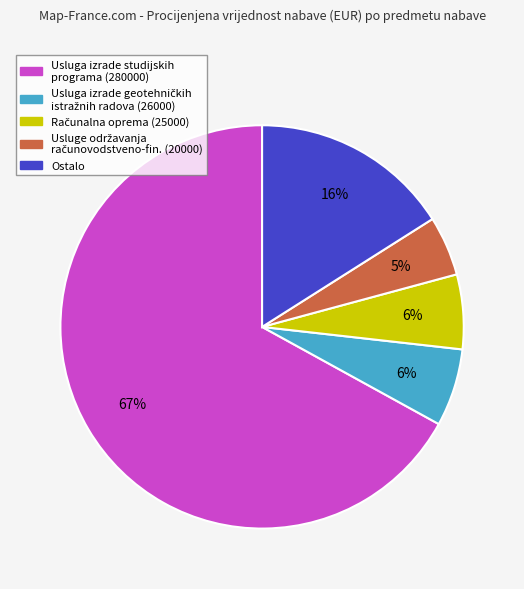

How many slices are in this pie chart?

5